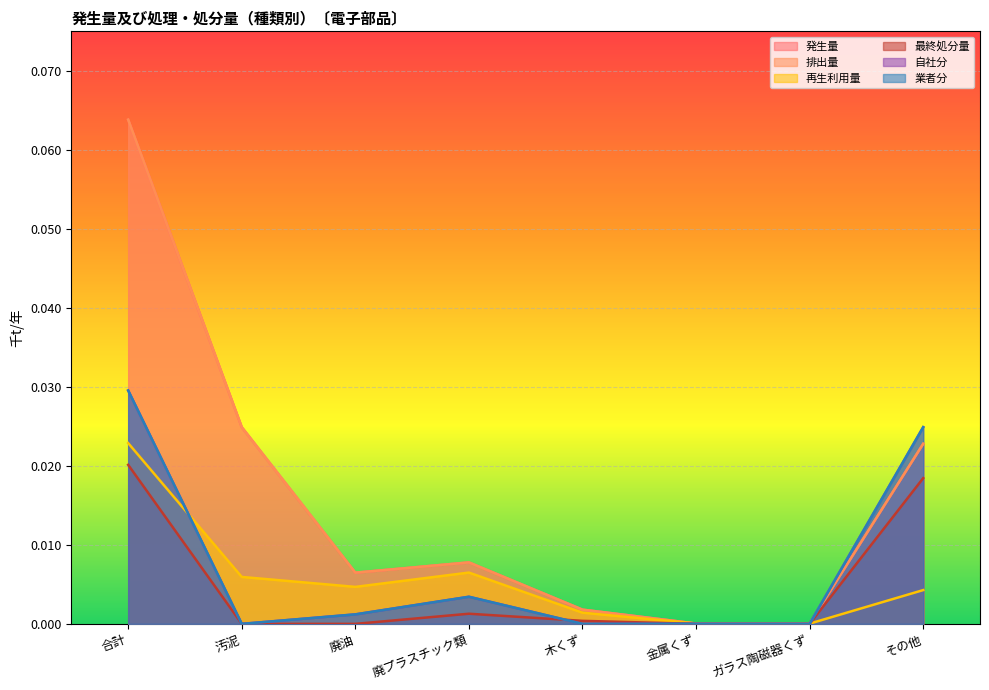

What position from the right is 汚泥?

7